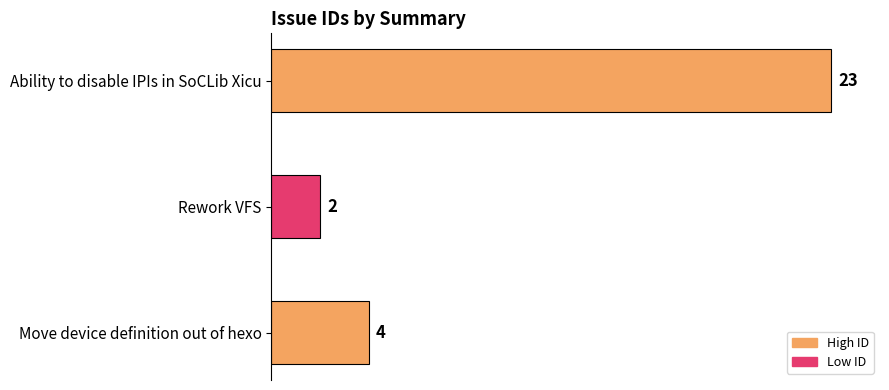

What is the label of the 1st bar from the top?

Ability to disable IPIs in SoCLib Xicu